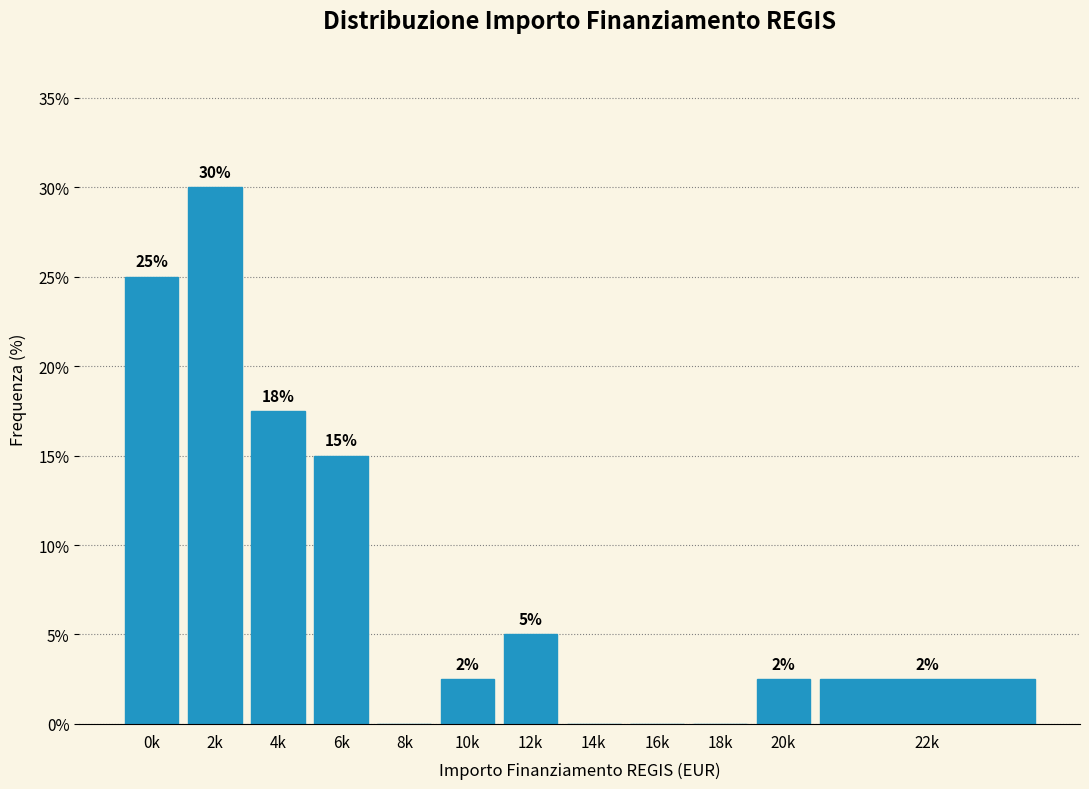

The value at 22k is 3.8. True or false?

False